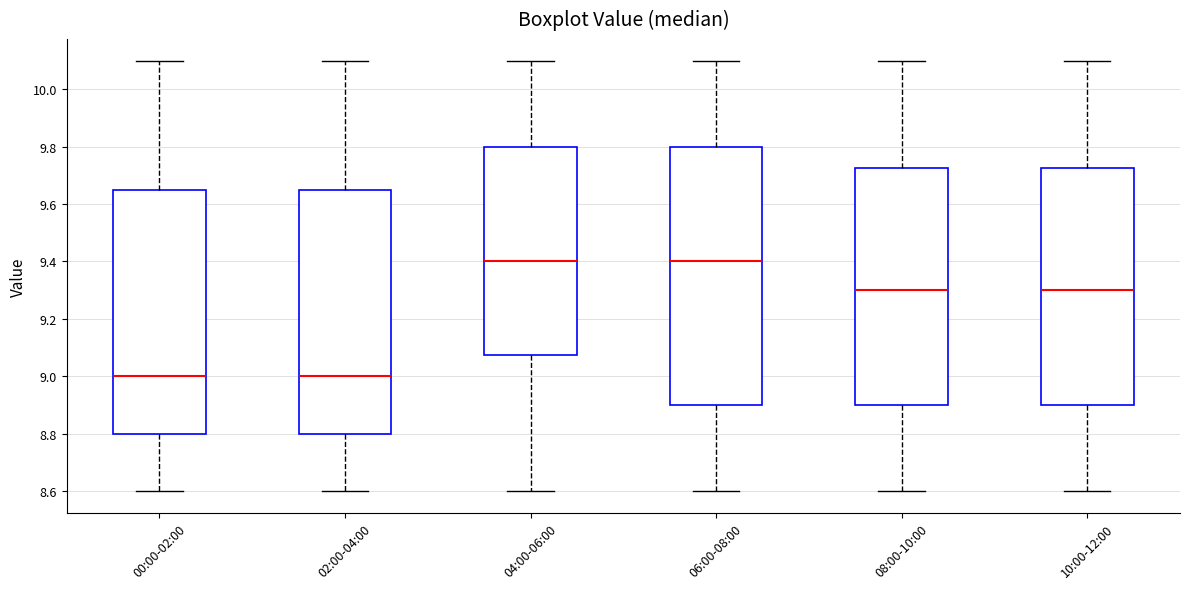

Reading left to right, transcribe this box plot: for each box, give where its median line is, the range the box spans, and where its two whiskers end, as read against the y-axis. The values are not printed on the chart, so give them approximately, as read against the axis.

00:00-02:00: median 9.00, box 8.80 to 9.66, whiskers 8.60 to 10.10
02:00-04:00: median 9.00, box 8.80 to 9.66, whiskers 8.60 to 10.10
04:00-06:00: median 9.40, box 9.08 to 9.80, whiskers 8.60 to 10.10
06:00-08:00: median 9.40, box 8.90 to 9.80, whiskers 8.60 to 10.10
08:00-10:00: median 9.30, box 8.90 to 9.72, whiskers 8.60 to 10.10
10:00-12:00: median 9.30, box 8.90 to 9.72, whiskers 8.60 to 10.10